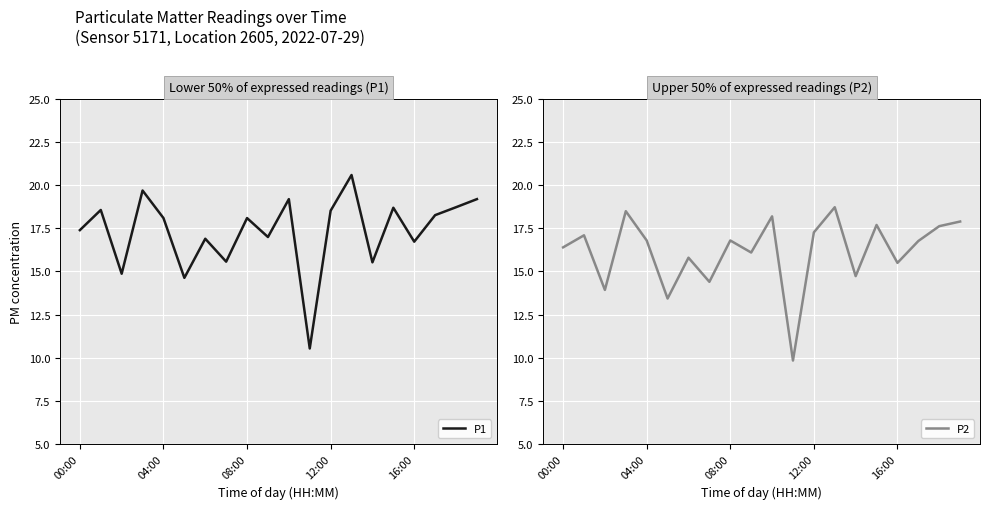

Is it true that P1 equals 18.5 at 12:00?

True